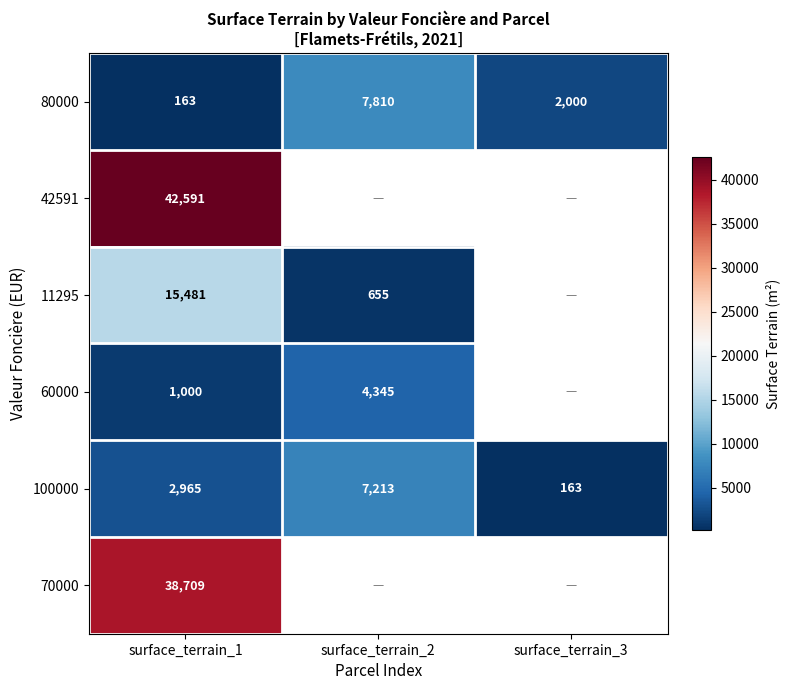

At which category is the sum across all series the highest?

surface_terrain_1